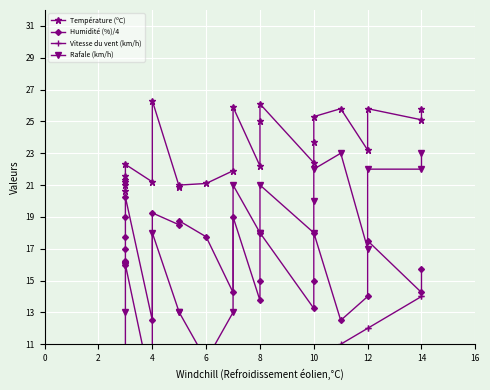

What are all the series names shown in the legend?

Température (ºC), Humidité (%)/4, Vitesse du vent (km/h), Rafale (km/h)